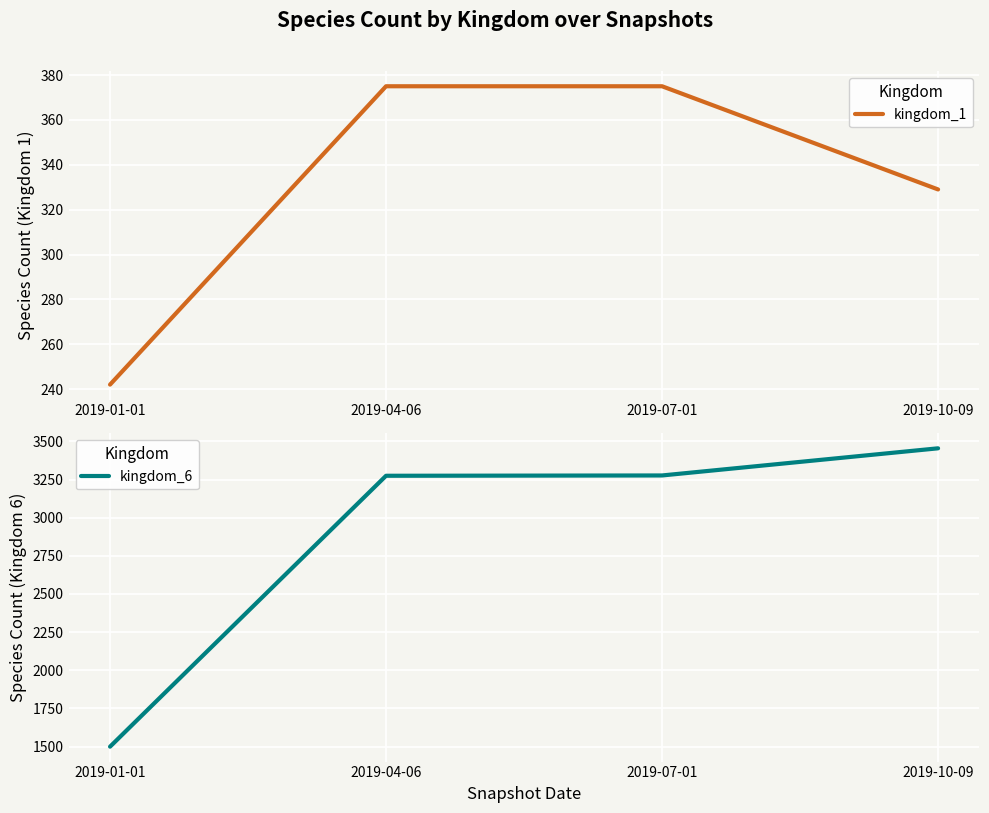

Reading right to left, what are all the values shown in this chart?

kingdom_1: 329	375	375	242
kingdom_6: 3455	3277	3275	1499